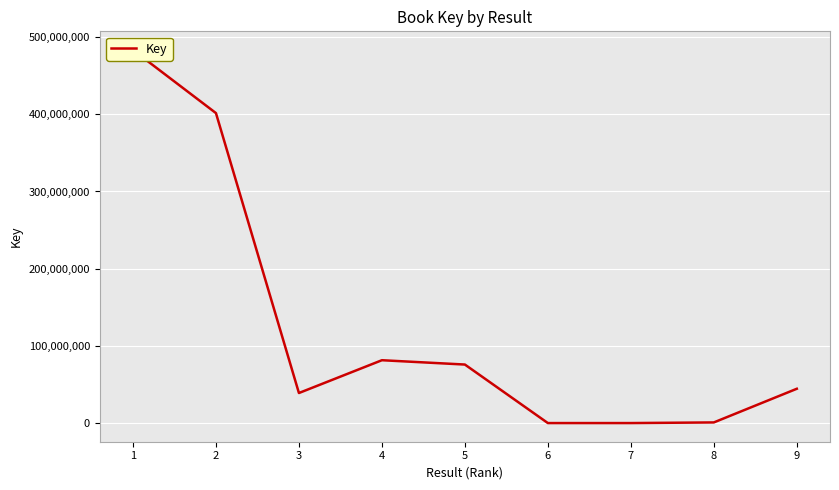

What is the difference between the maximum and minimum values?

482775281